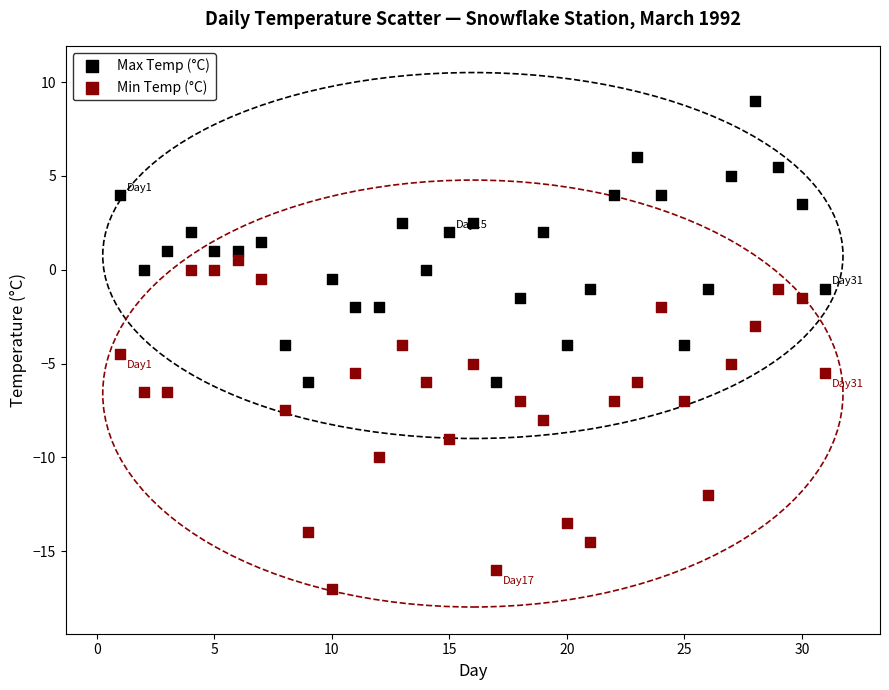

Which series contains the lowest Y value?

Min Temp (°C)